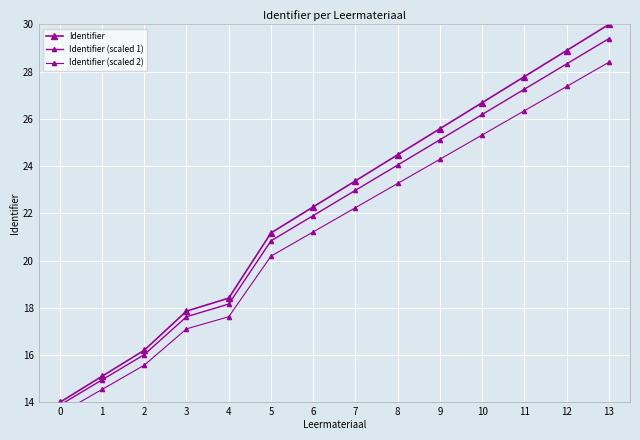

How many values in the Identifier (scaled 2) series are below 22?

7